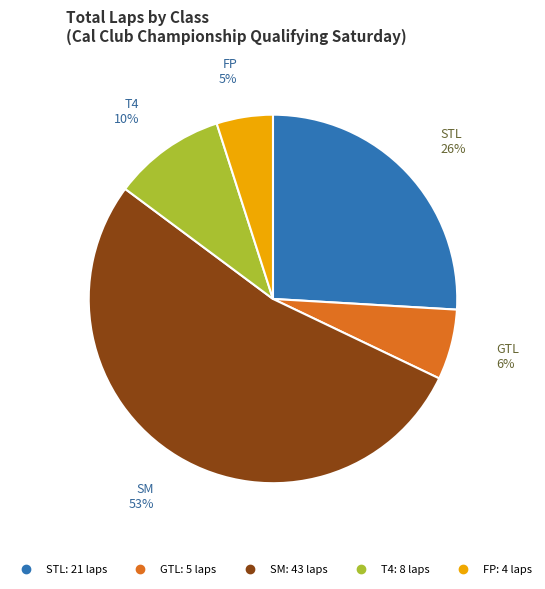

How many segments does this pie chart have?

5